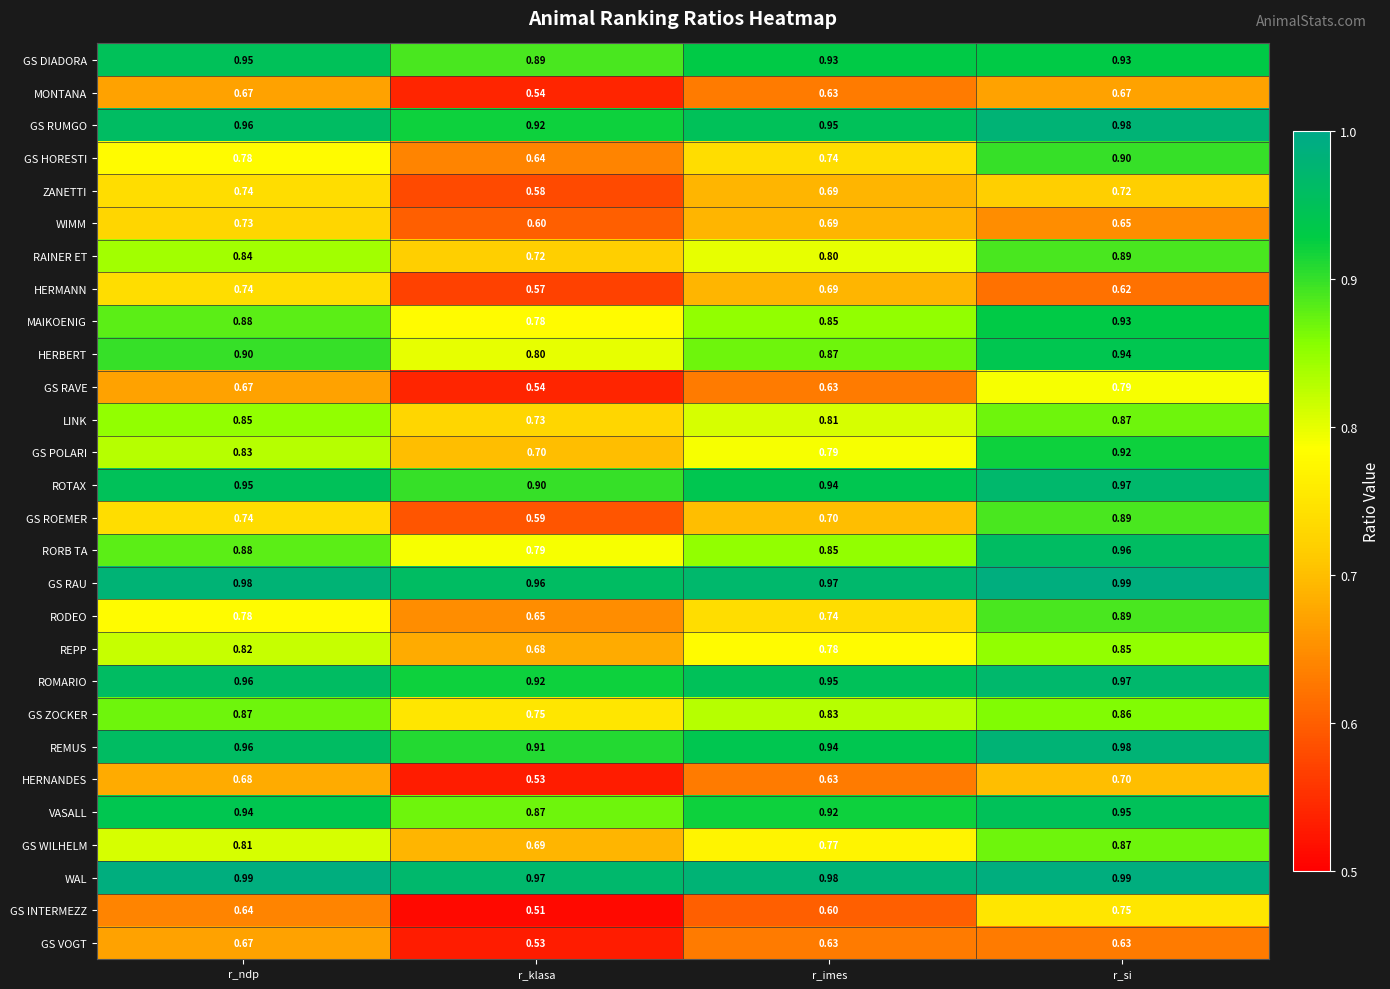

Which series changed the most between r_klasa and r_si?

GS ROEMER